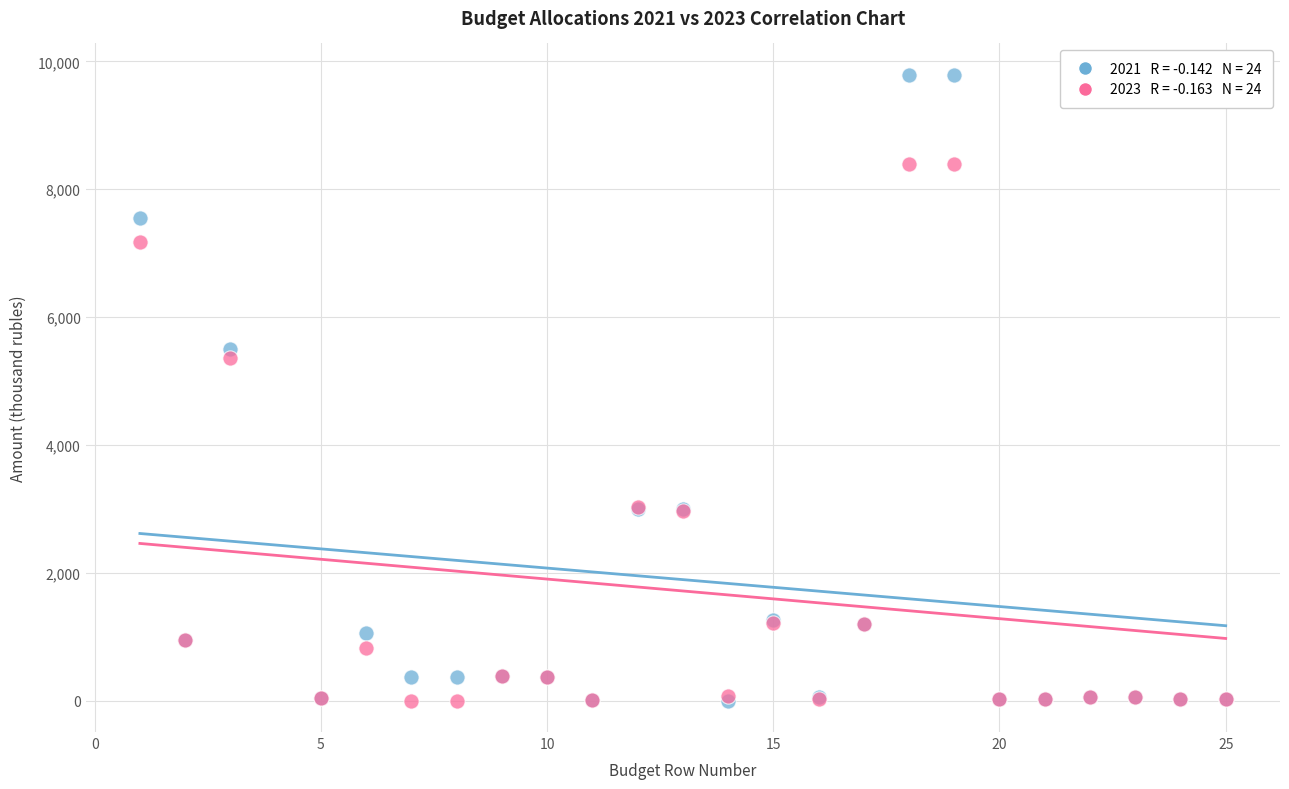

Across all series, what Y value is closest to 4895?

5364.2